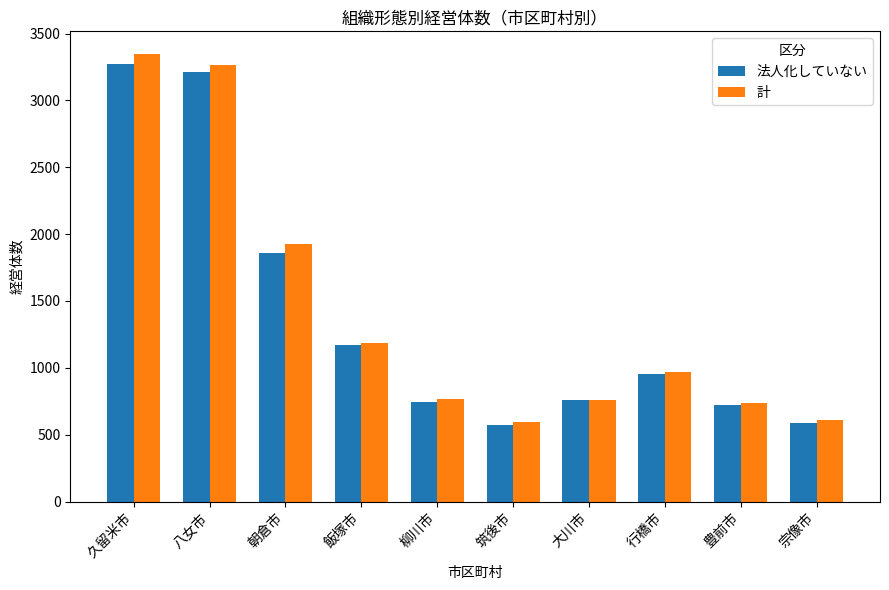

What is the difference between the highest and lowest values at 八女市?

47